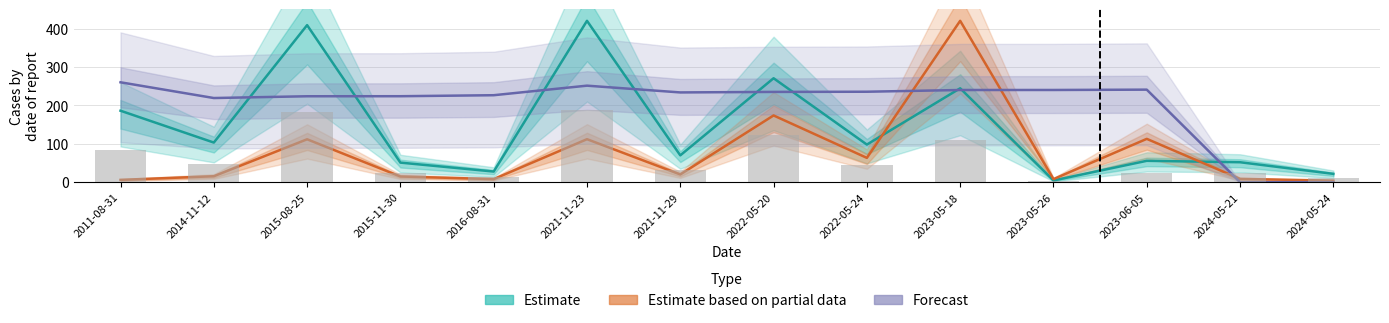

What are all the series names shown in the legend?

Estimate, Estimate based on partial data, Forecast